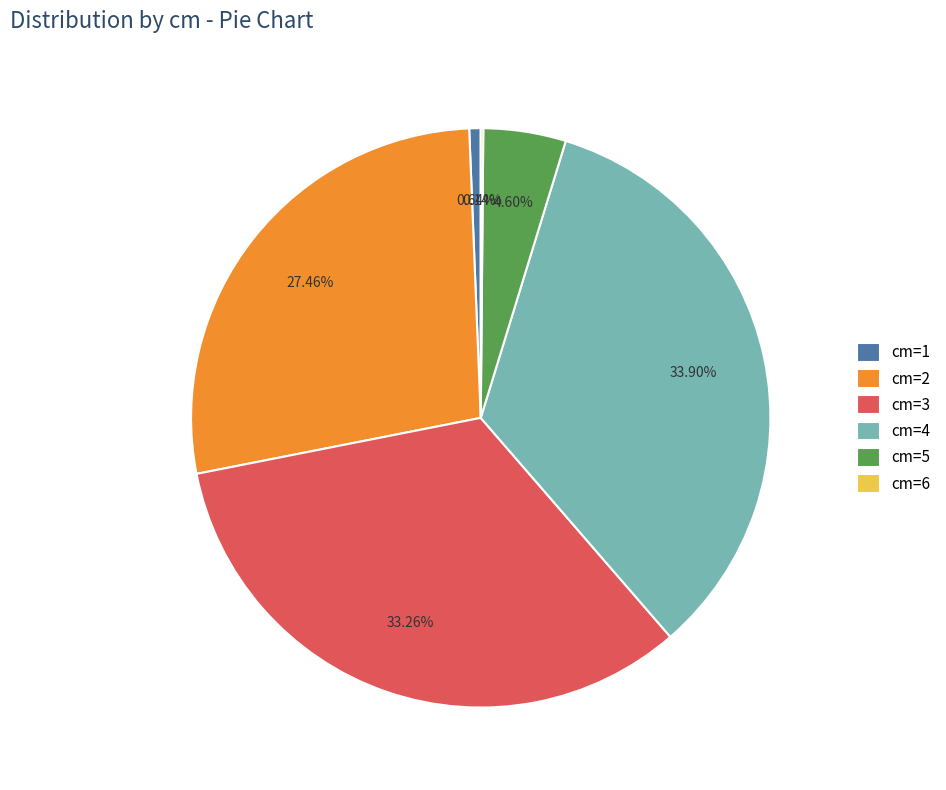

To the nearest percent, what is the combined percentage of cm=1 and cm=2?

28%